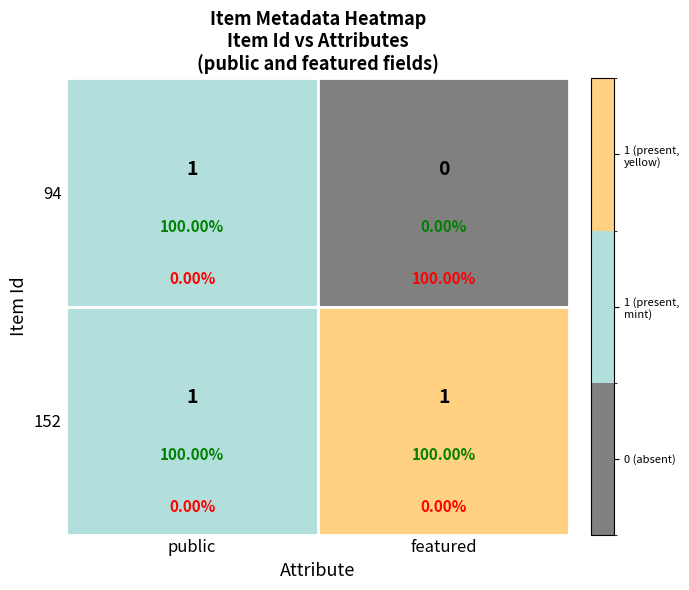

Which series has the widest spread of values?

94